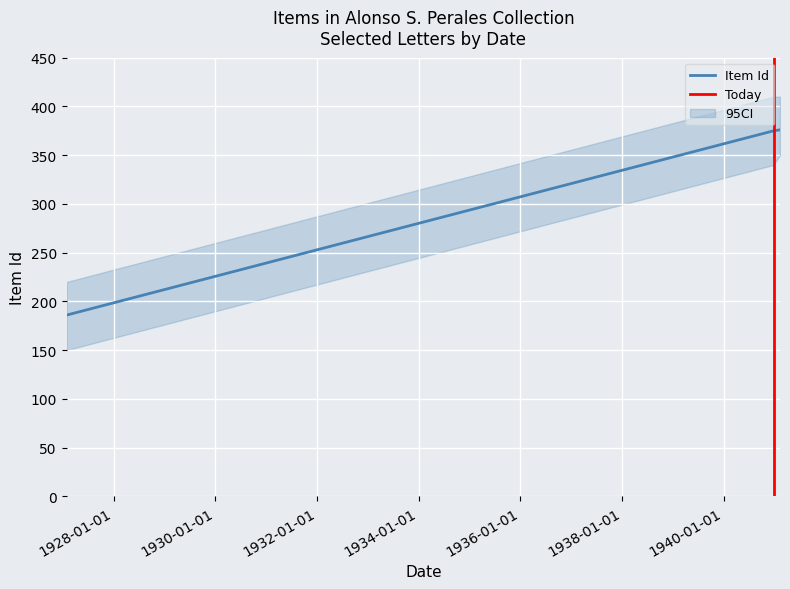

What is the difference between the Item Id values at 1927-01-29 and 1941-02-08?

190